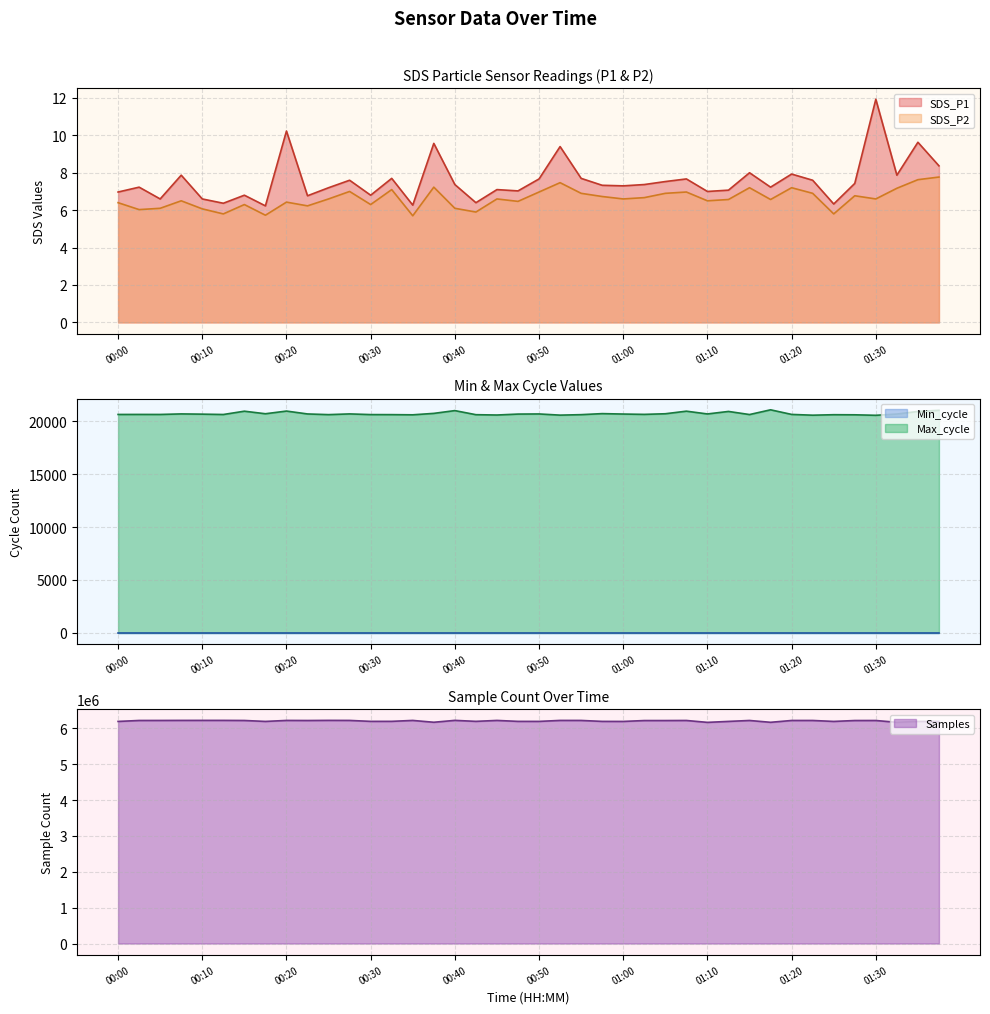

What is the maximum value for SDS_P2?

7.8